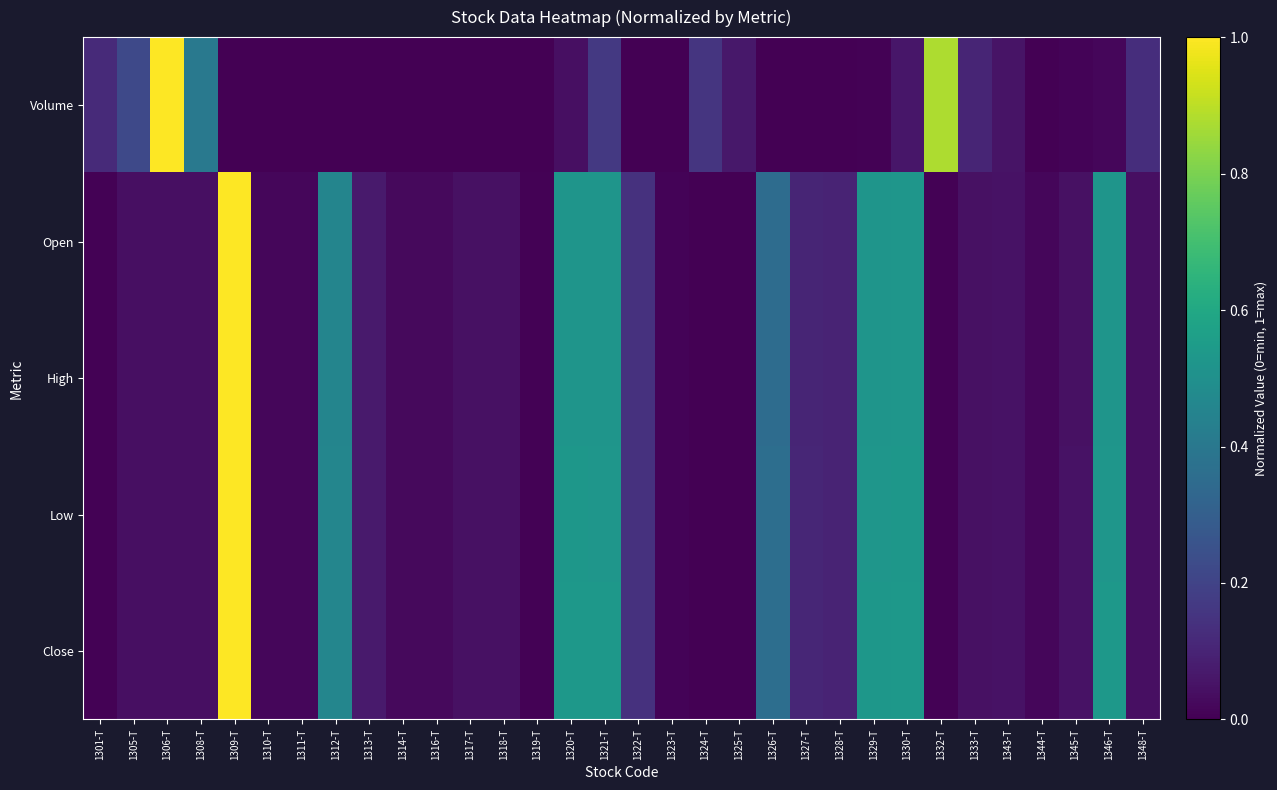

Which label corresponds to the largest value in the chart?

1306-T